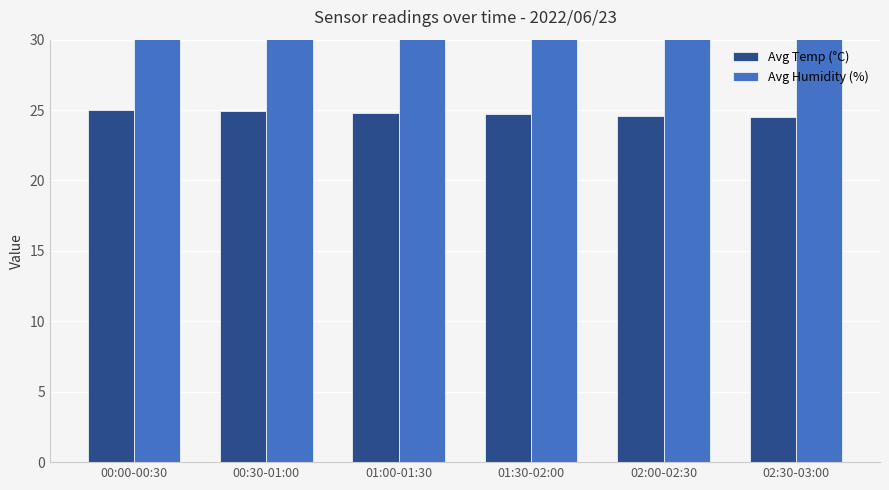

List the series in order of their peak value, highest first.

Avg Humidity (%), Avg Temp (°C)